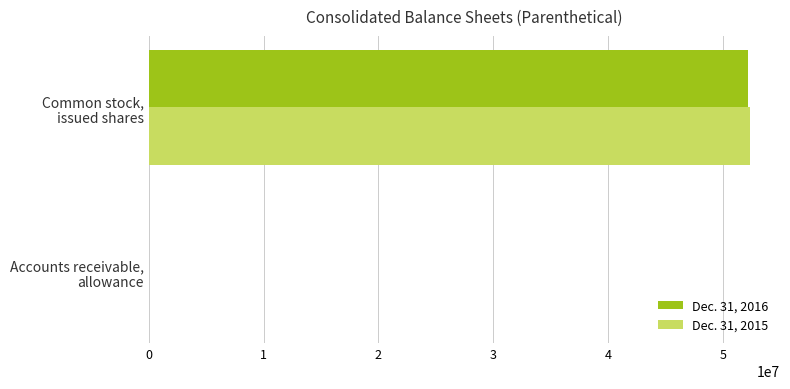

What is the maximum value for Dec. 31, 2015?

52377798